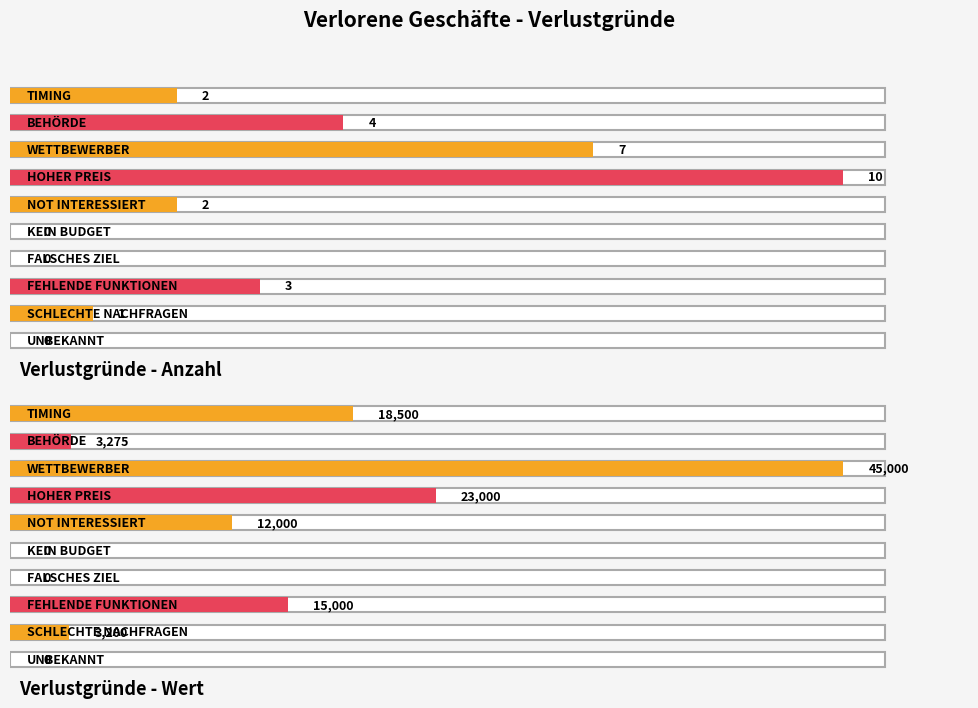

At which category is the sum across all series the highest?

WETTBEWERBER